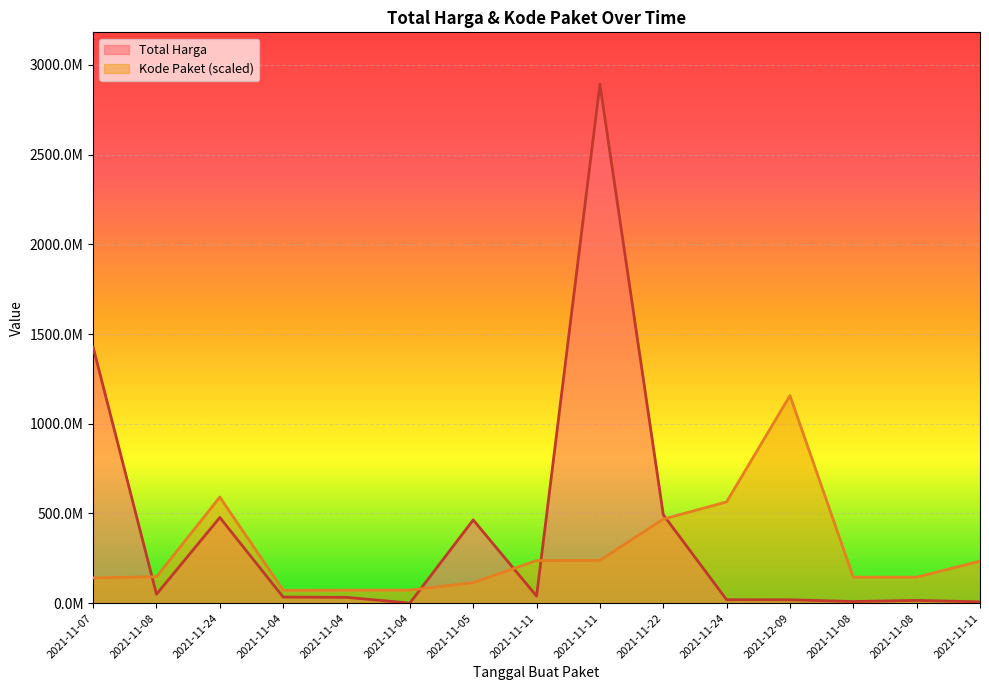

Between 2021-11-24 and 2021-12-09, which is larger?

2021-11-24